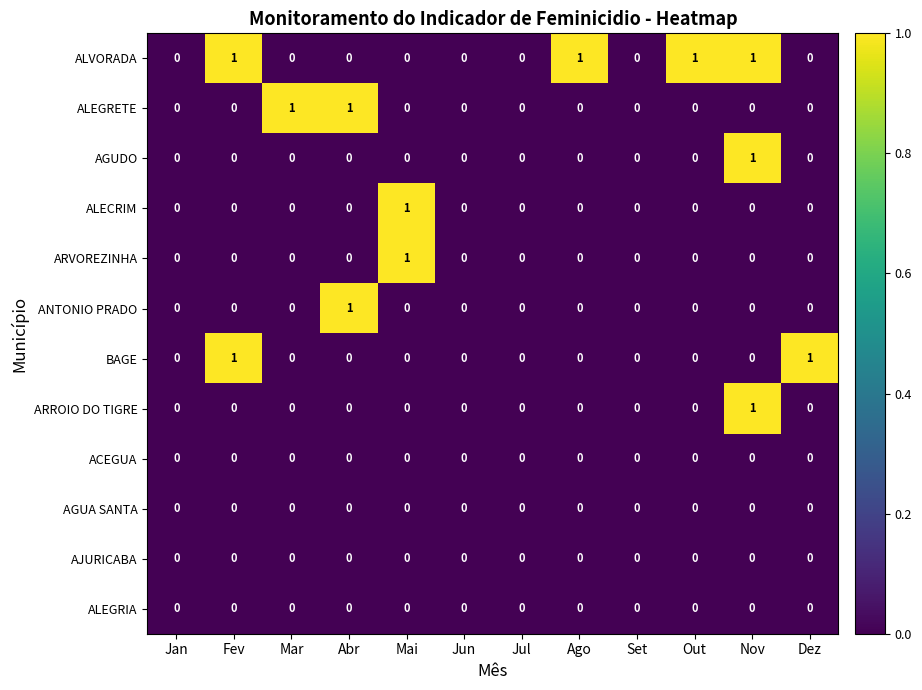

The value of AGUA SANTA at Nov is 0. True or false?

True